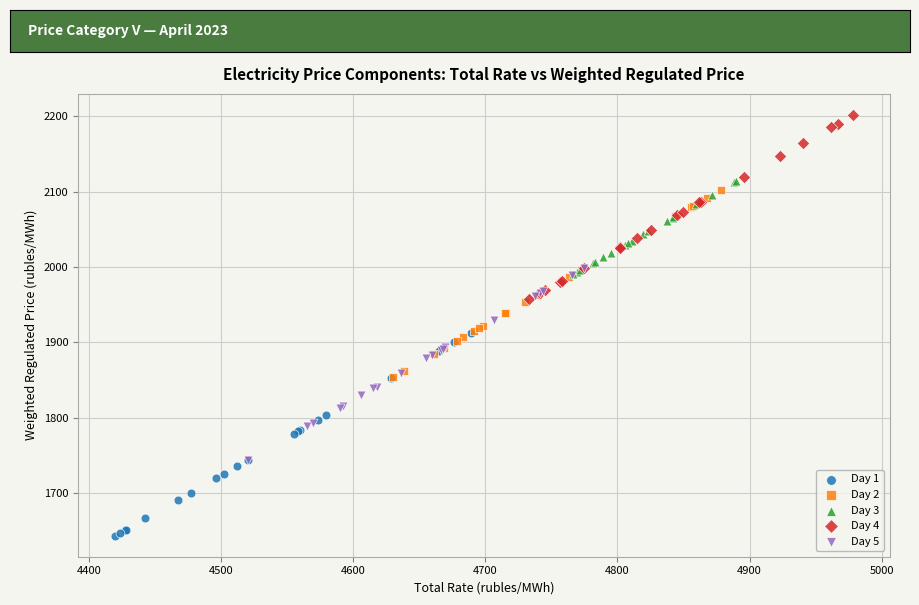

What are all the series names shown in the legend?

Day 1, Day 2, Day 3, Day 4, Day 5